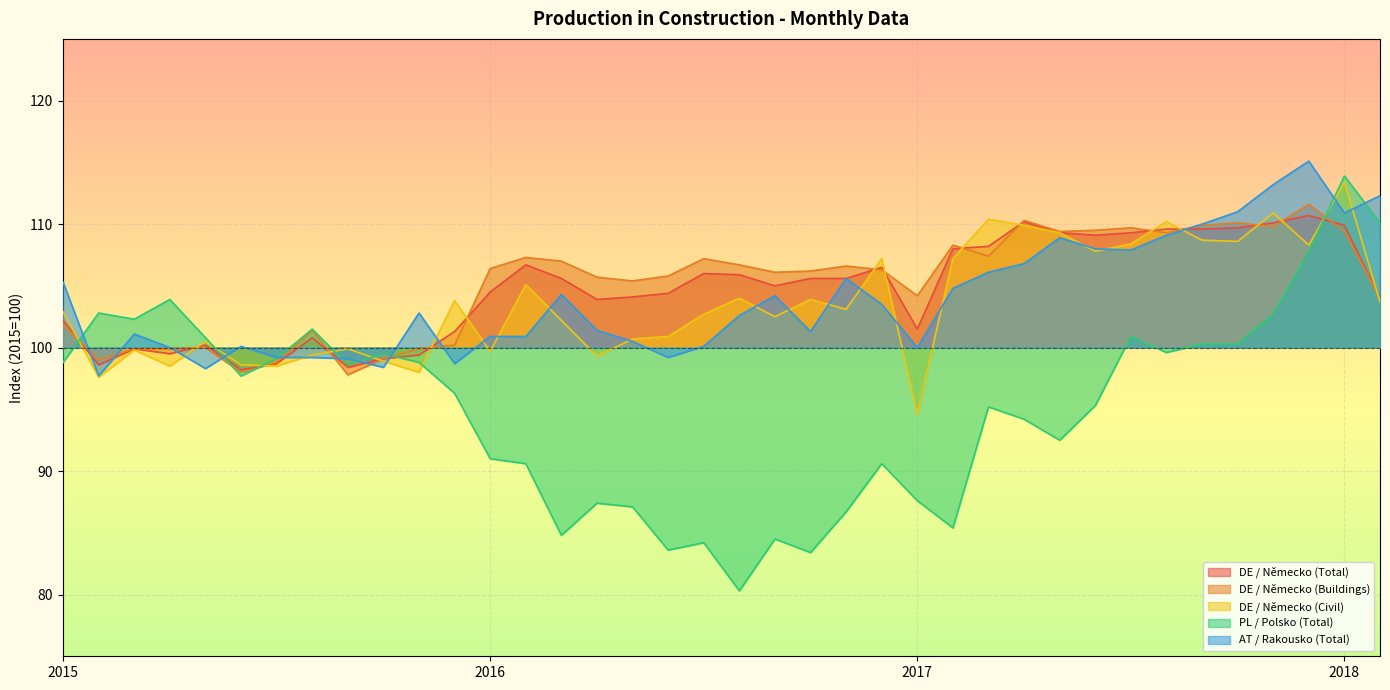

What is the value of the AT / Rakousko (Total) point at the 7th from the left?

99.2